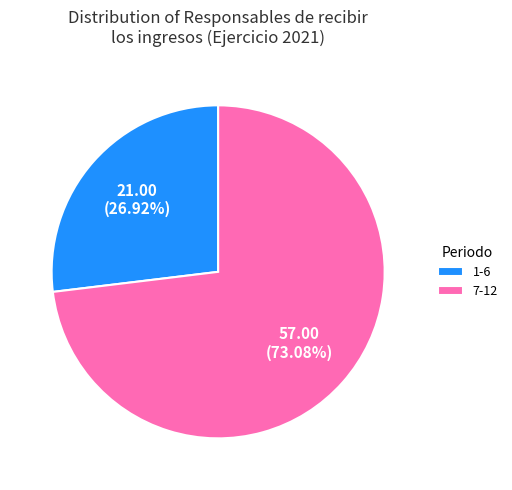

Do 1-6 and 7-12 together represent more than half of the pie?

Yes